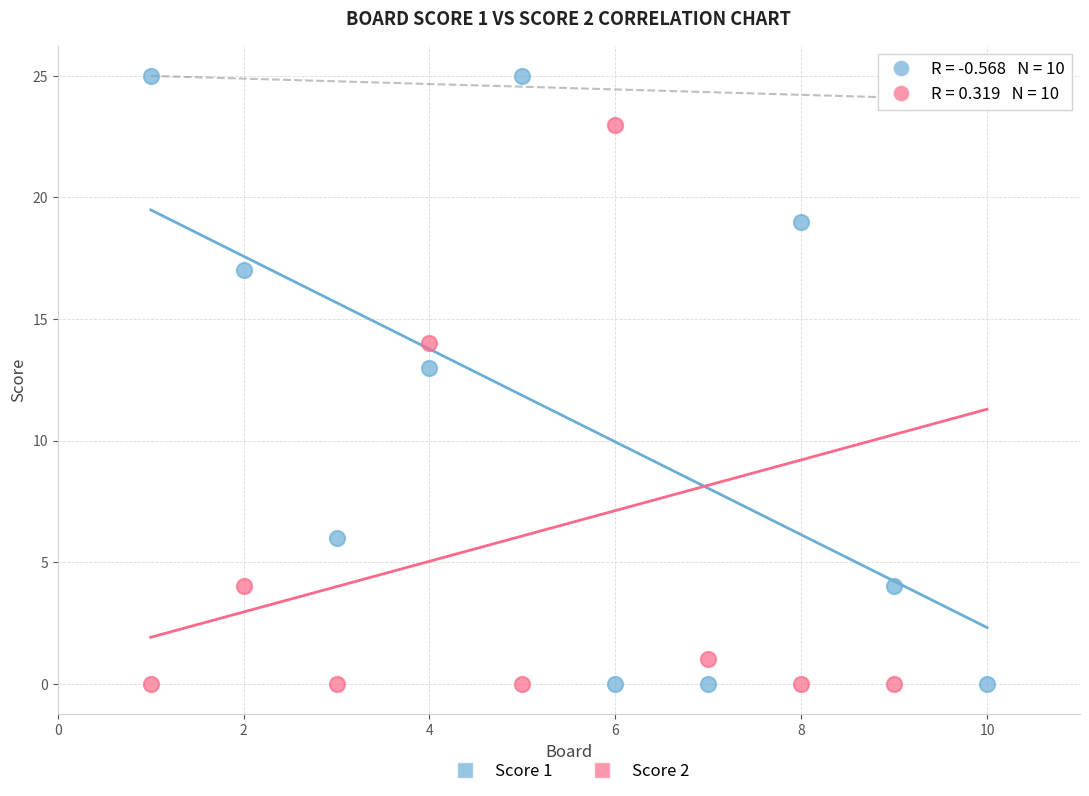

Which series has the largest Y range (max minus min)?

Score 1